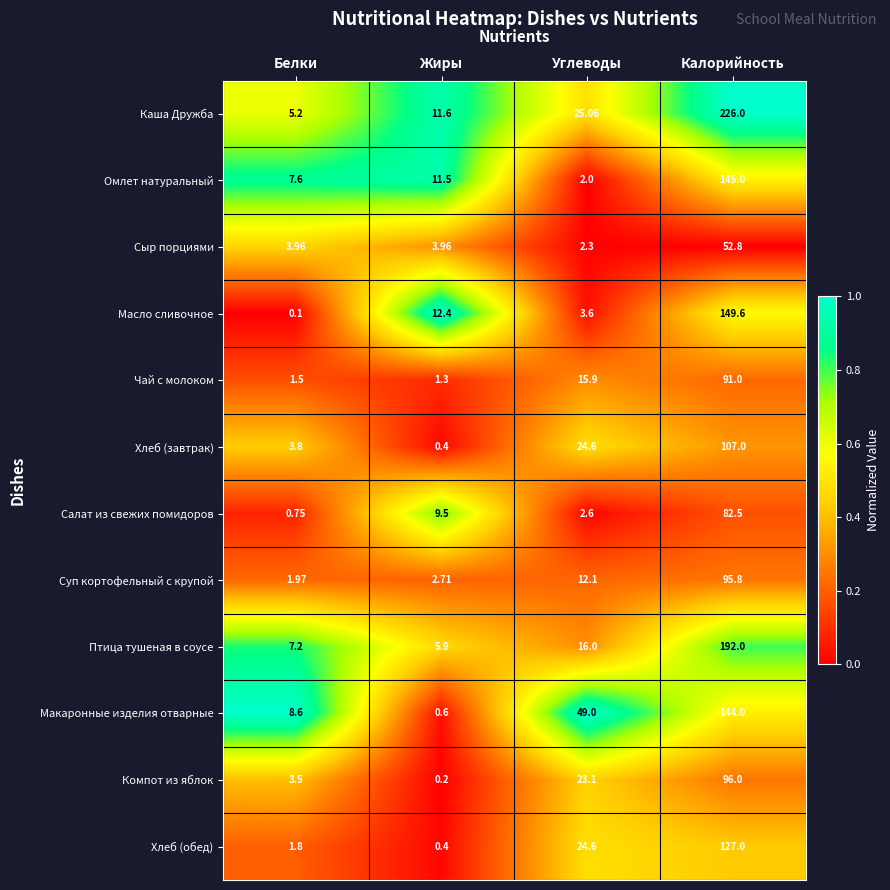

Which series has the largest range (max minus min)?

Каша Дружба